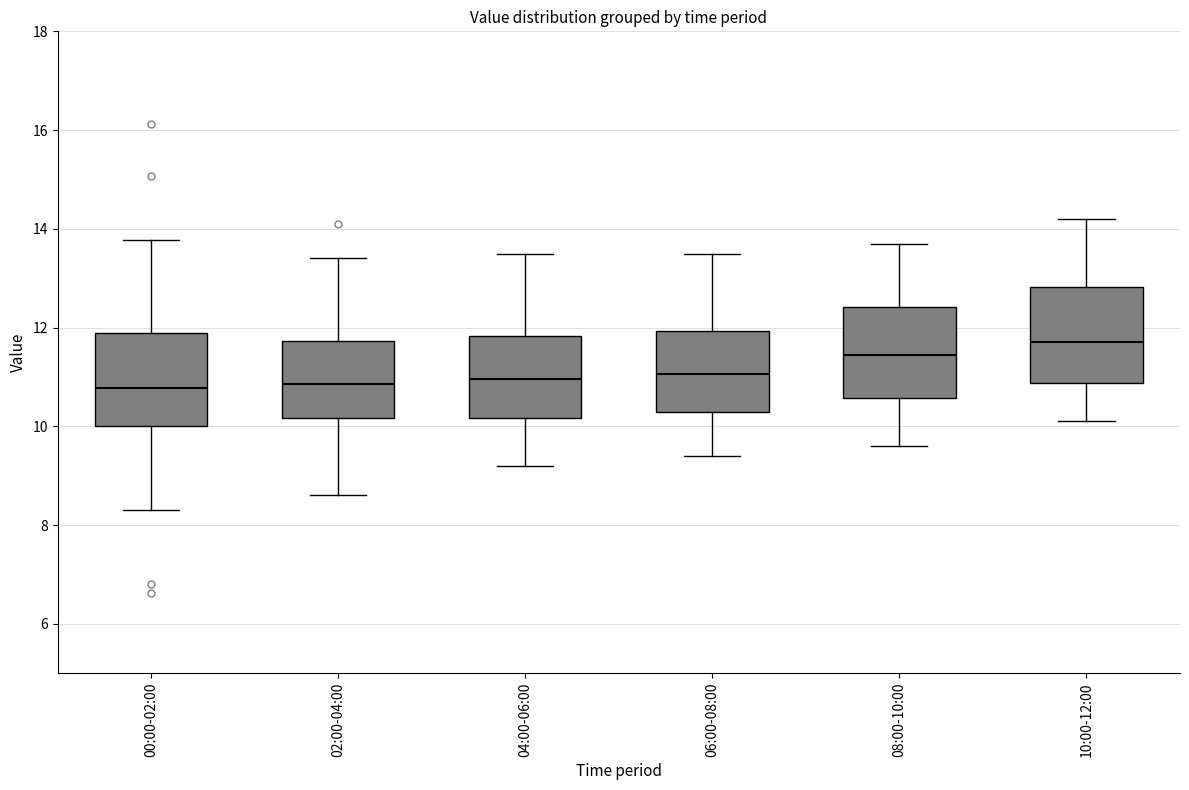

Where does the median line of the box for 00:00-02:00 sit on the y-axis? The values are not printed on the chart, so give them approximately, as read against the axis.

10.8